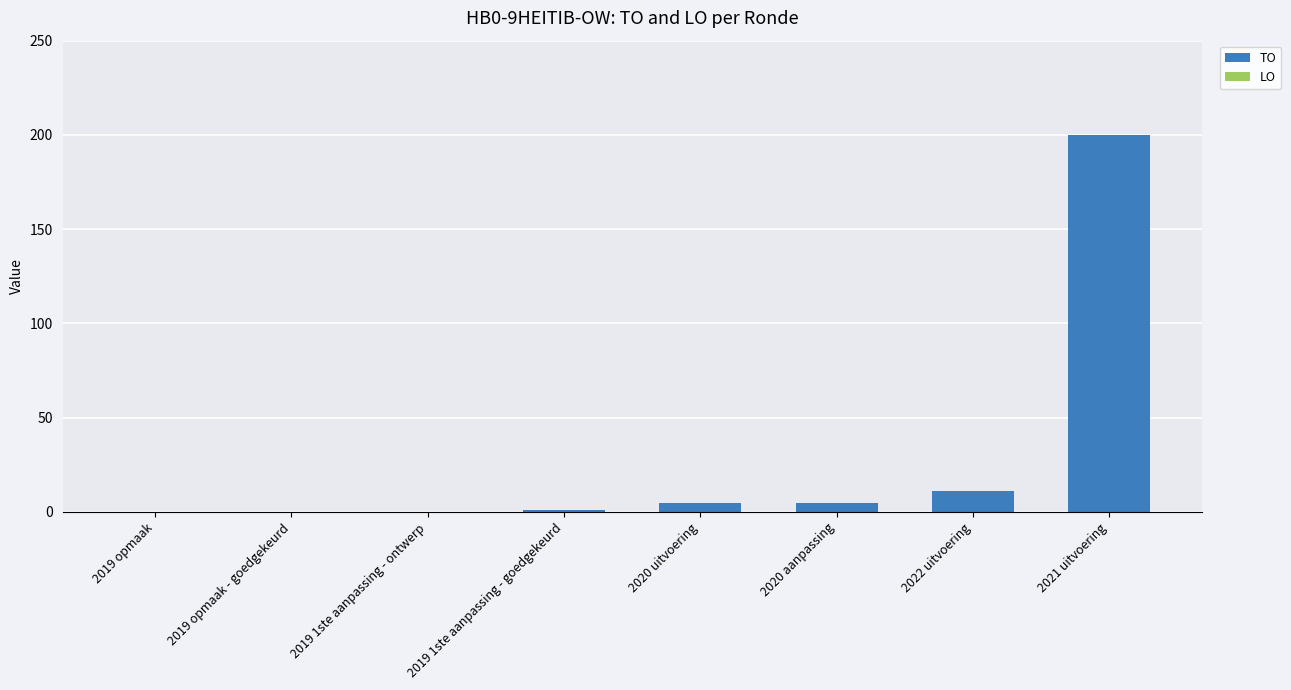

Which has a higher value, 2022 uitvoering or 2020 uitvoering?

2022 uitvoering